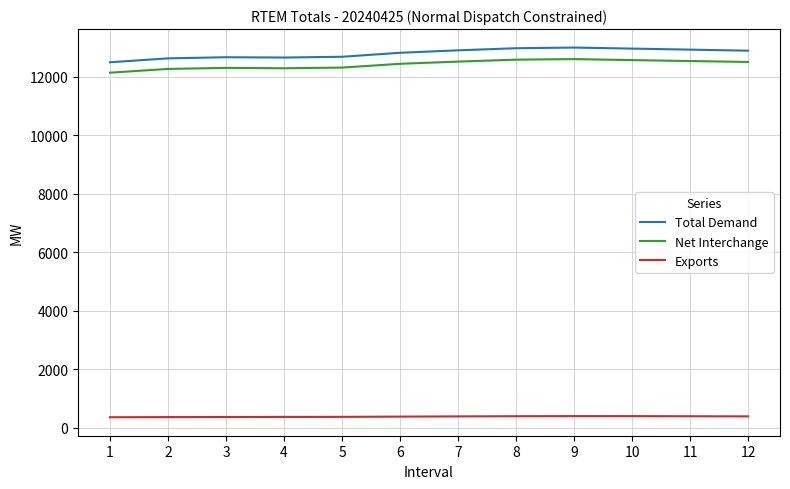

Is the value of Net Interchange at 1 greater than the value of Total Demand at 8?

No